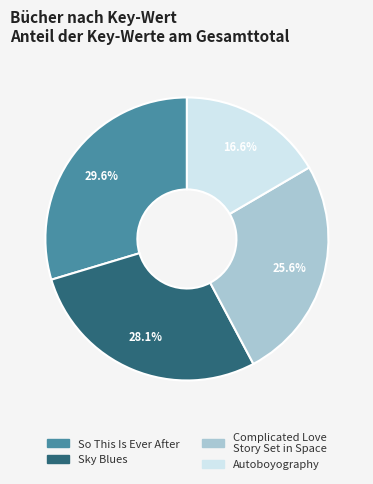

What is the ratio of the value at Autoboyography to the value at Complicated Love Story Set in Space?

0.6